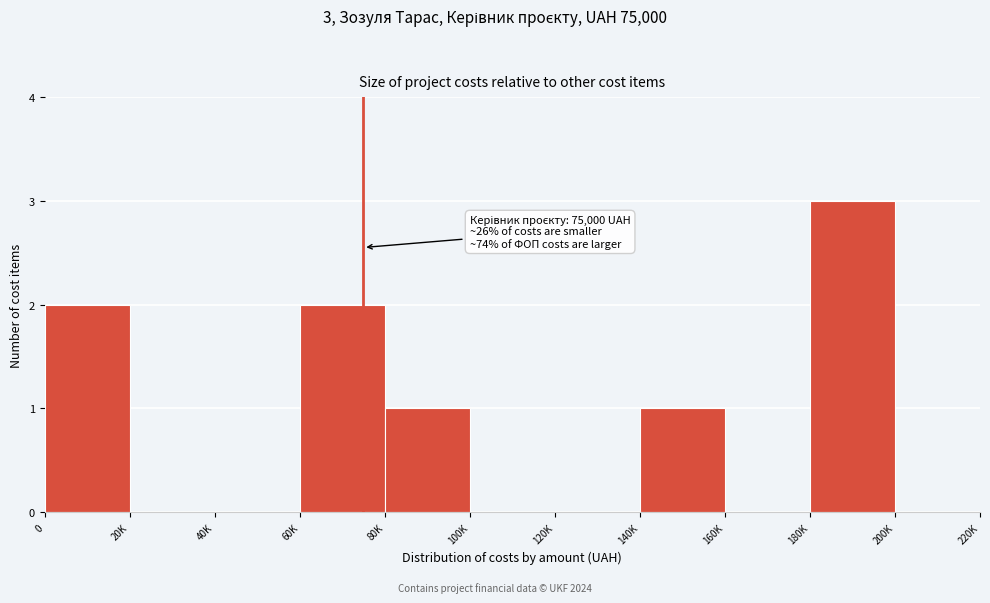

Reading right to left, list all the values displayed in this chart.

200K=0	180K=3	160K=0	140K=1	120K=0	100K=0	80K=1	60K=2	40K=0	20K=0	0=2